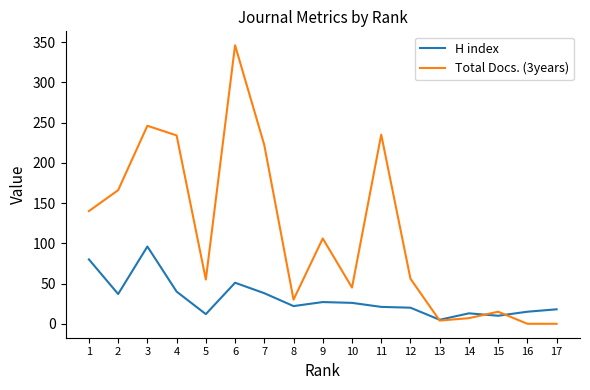

After their last crossing, which series has the higher values: Total Docs. (3years) or H index?

H index